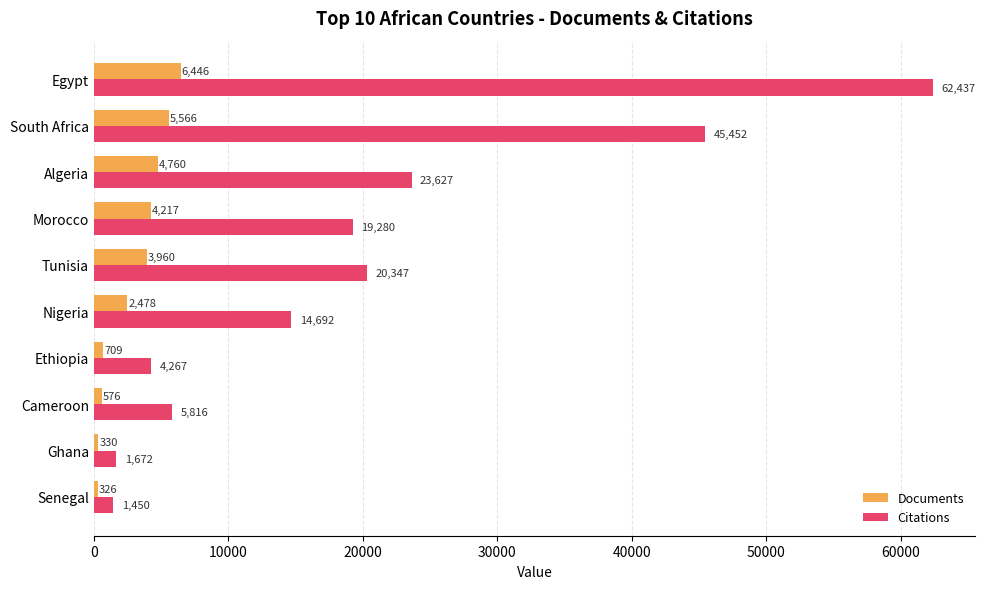

What is the difference between the highest and lowest values at Algeria?

18867